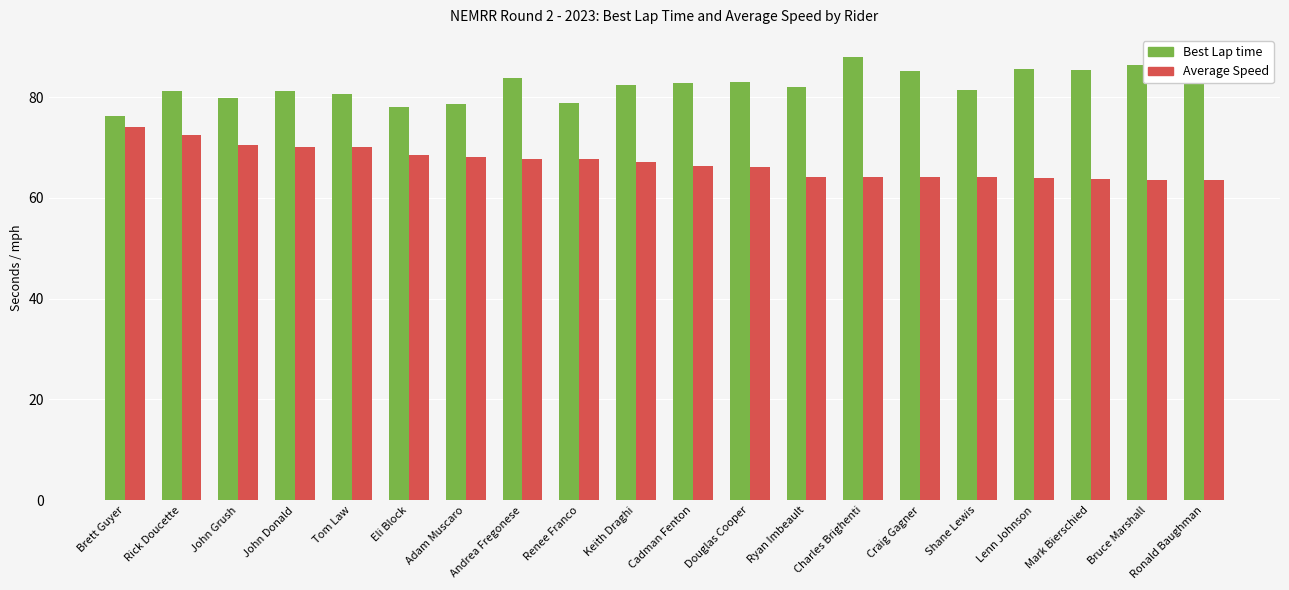

Which series has the largest total across all categories?

Best Lap time